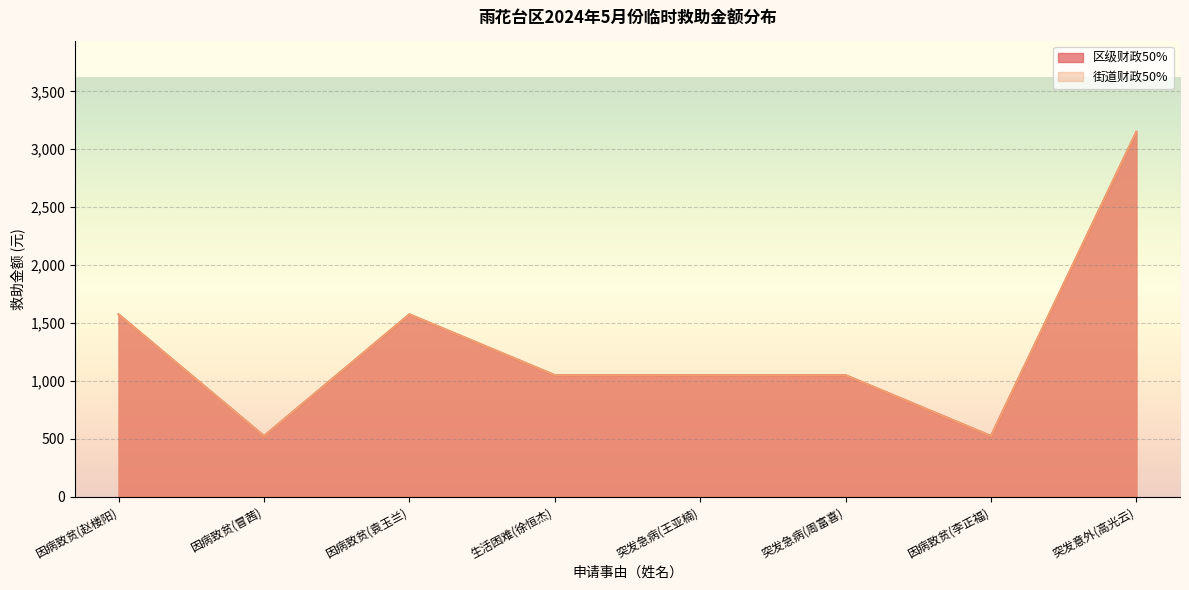

The value of 区级财政50% at 因病致贫(李正福) is 224. True or false?

False